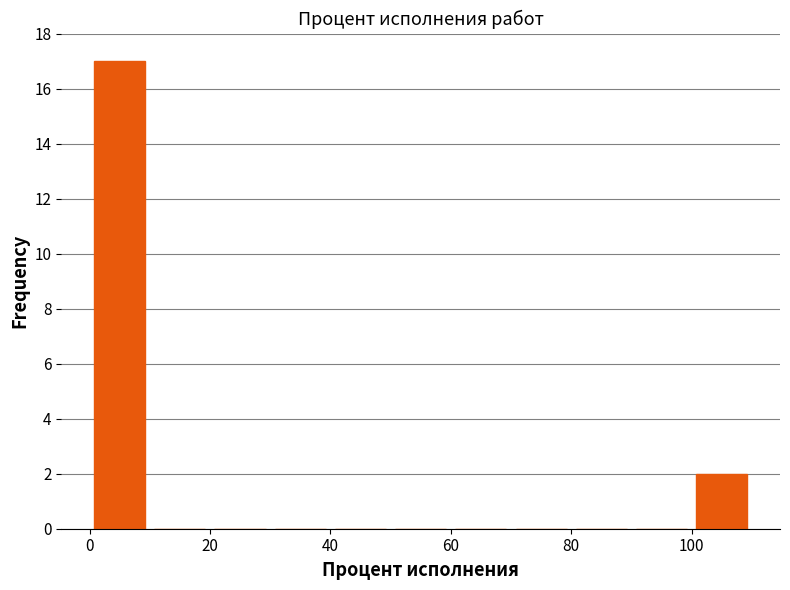

How tall is the bar that spans 0 to 10 on the x-axis? The values are not printed on the chart, so give them approximately, as read against the axis.

17